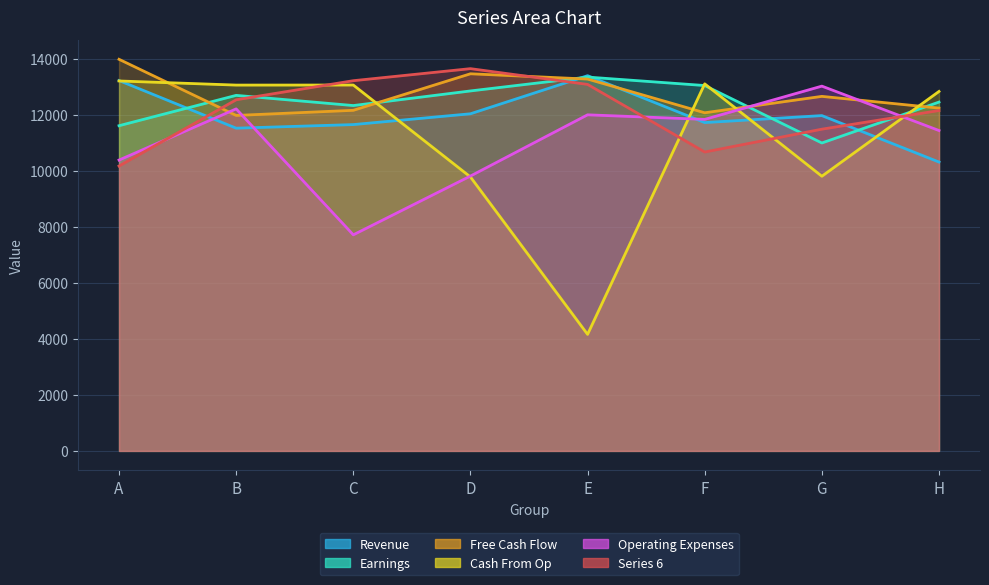

Rank the categories by col3 value from lowest to highest.

H, B, C, F, G, D, A, E